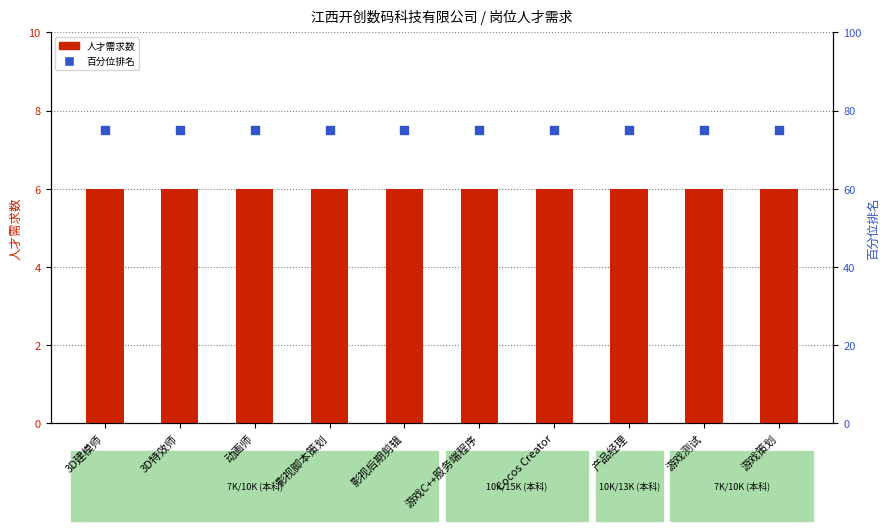

Which series has the largest total across all categories?

百分位排名